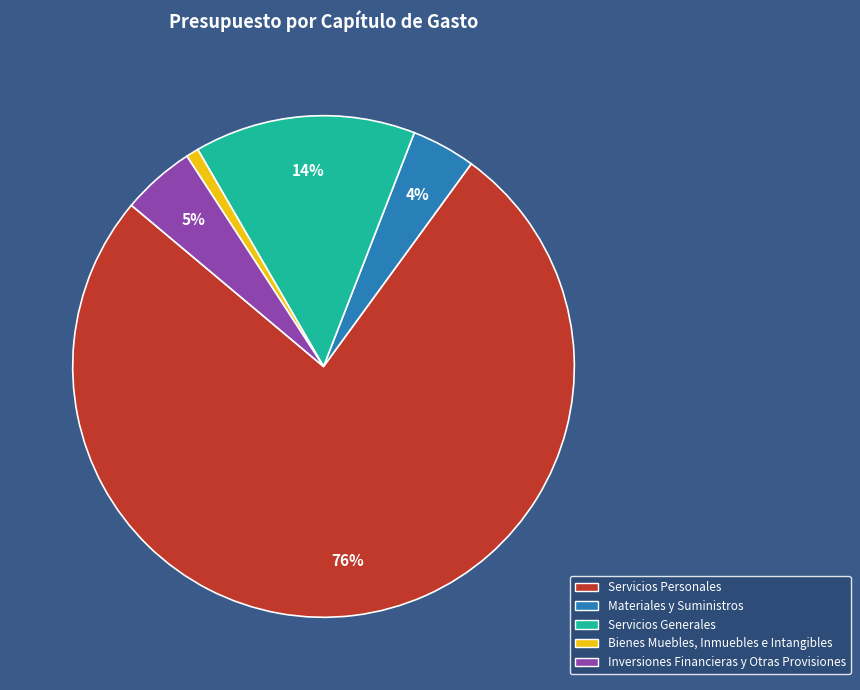

Which category accounts for the majority?

Servicios Personales